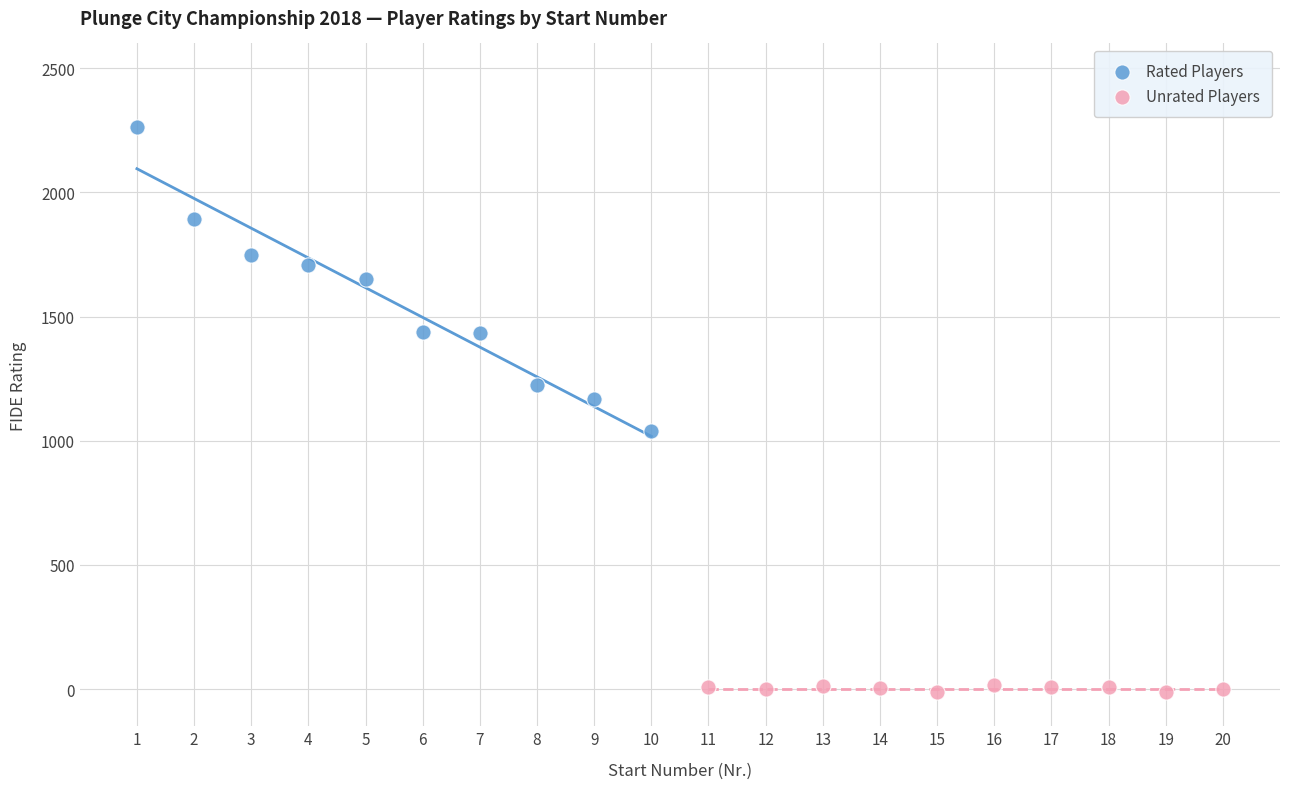

Which series reaches the maximum Y coordinate?

Rated Players